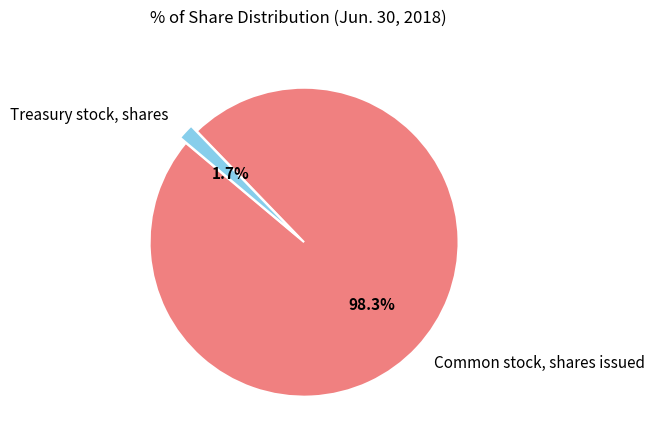

Which slice is the largest?

Common stock, shares issued